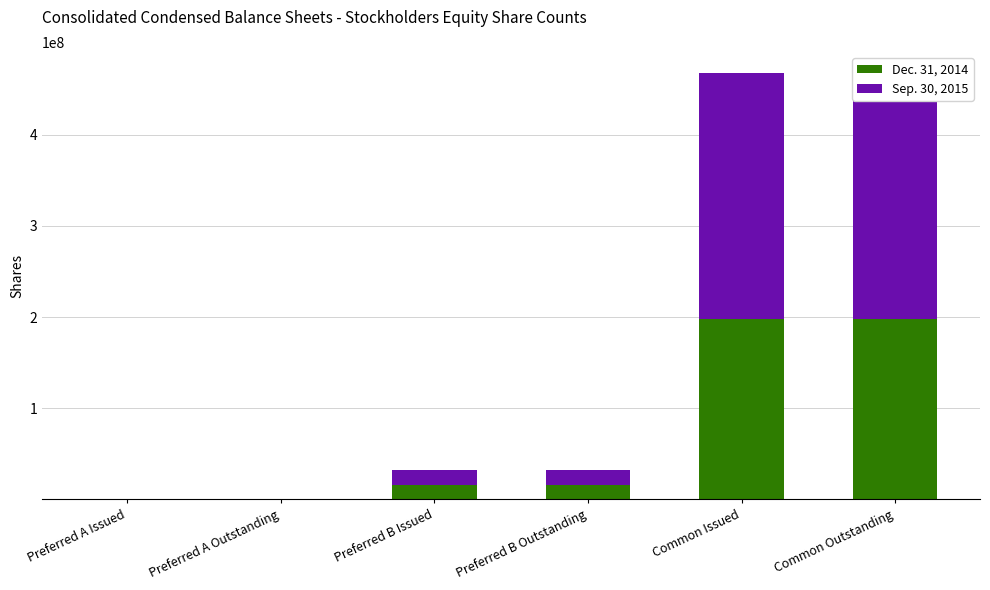

Read the Sep. 30, 2015 value at Preferred A Issued, to the nearest 50.

100